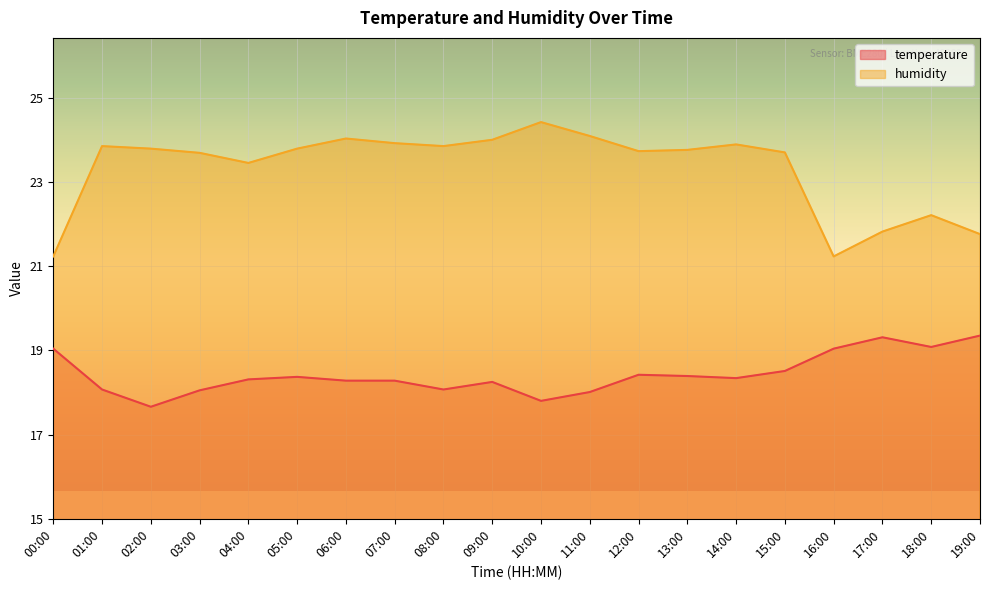

Is it true that temperature equals 10.6 at 05:00?

False